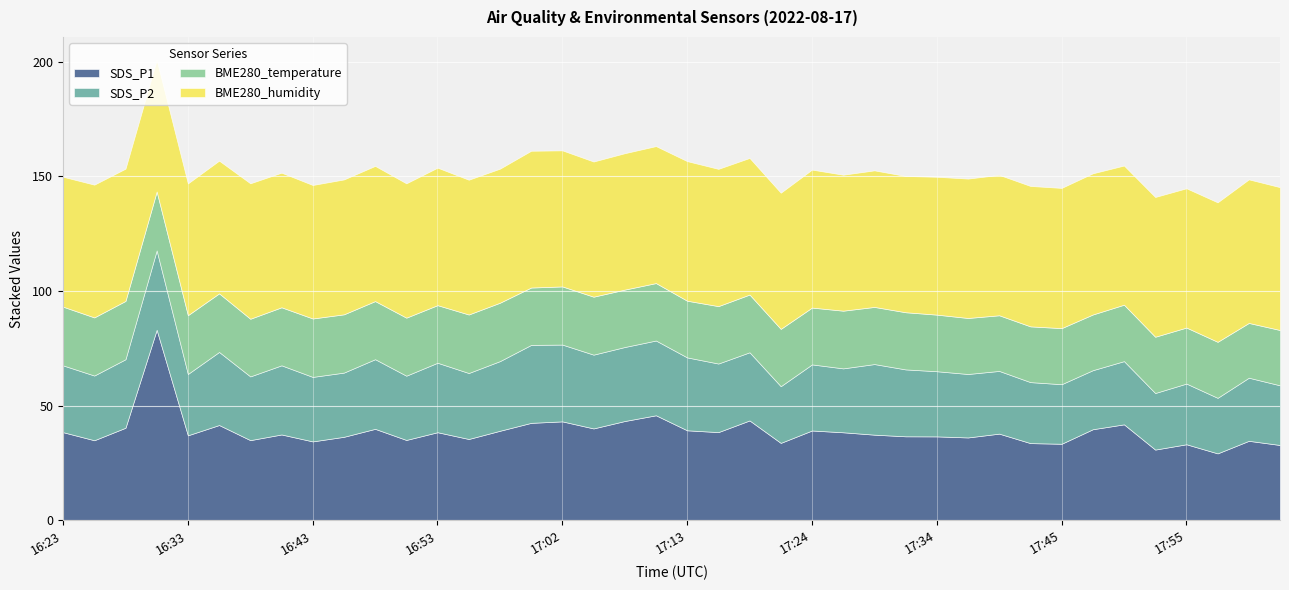

Is the value of SDS_P1 at 16:28 greater than the value of SDS_P2 at 16:35?

Yes